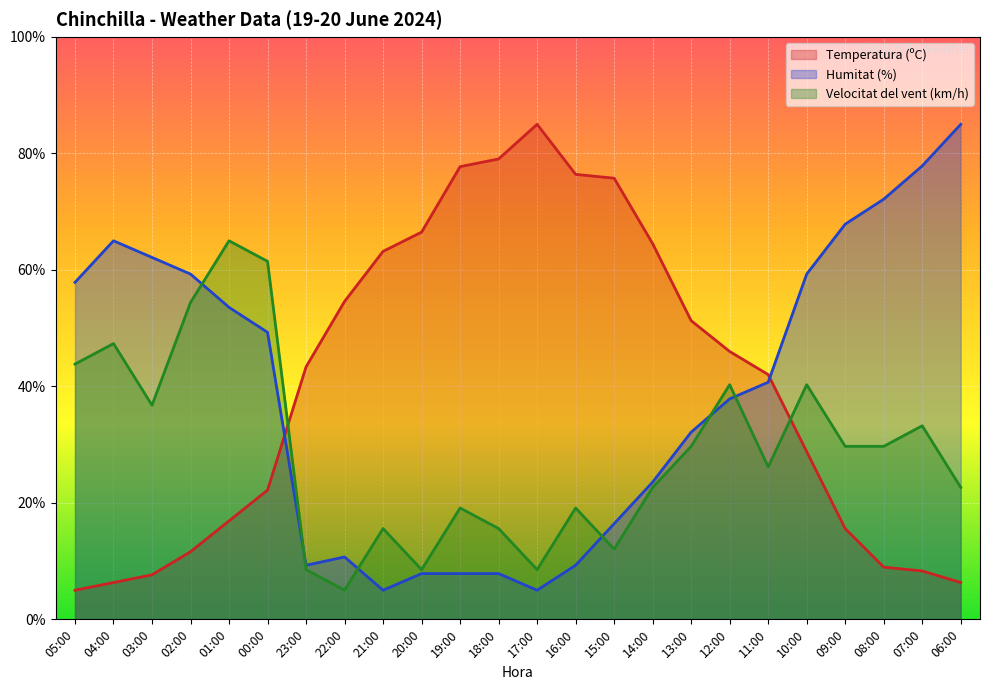

What is the label of the 14th point from the right?

19:00